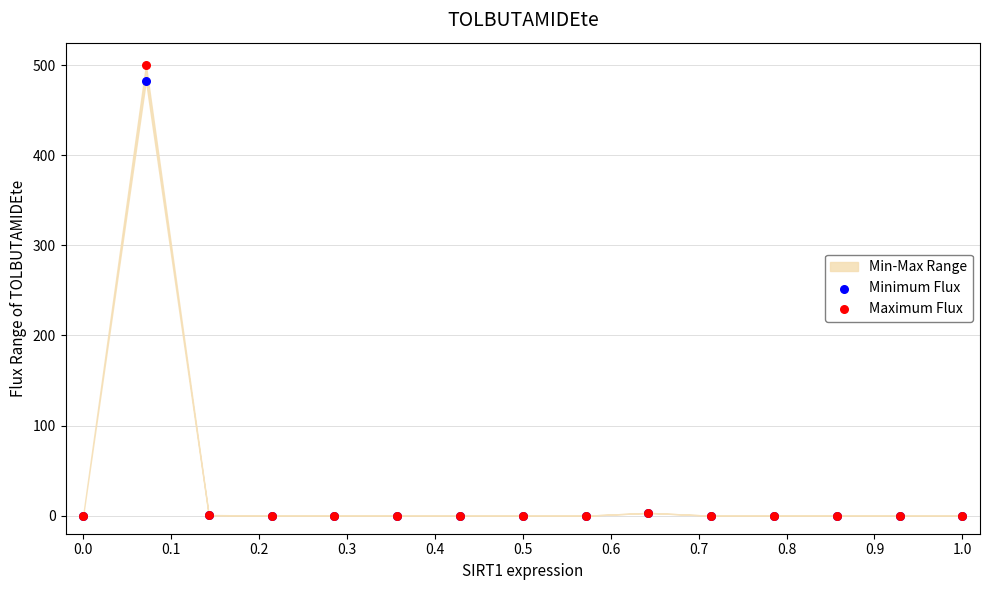

Across all series, what Y value is closest to 250?

482.9